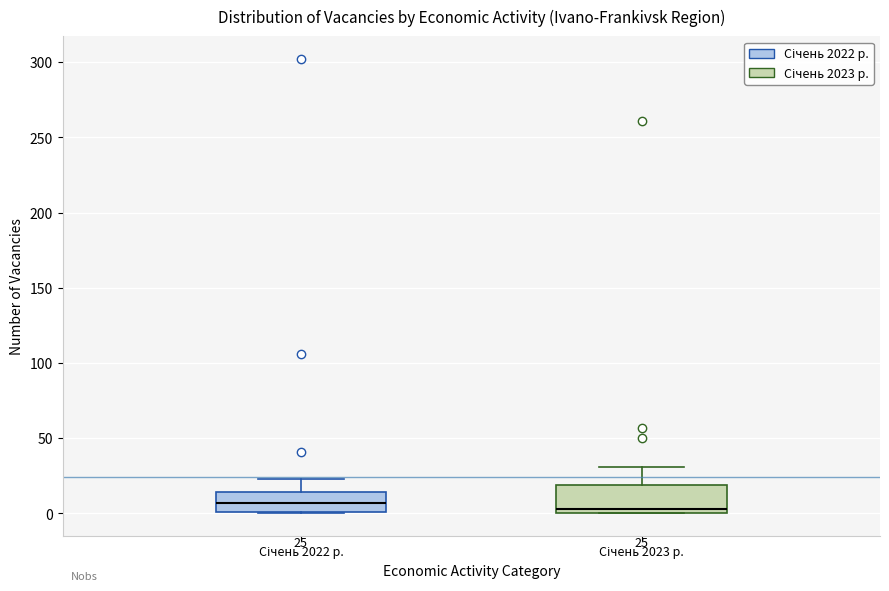

Comparing the boxes themselves (not the whiskers), which one is the tallest?

Січень 2023 р.